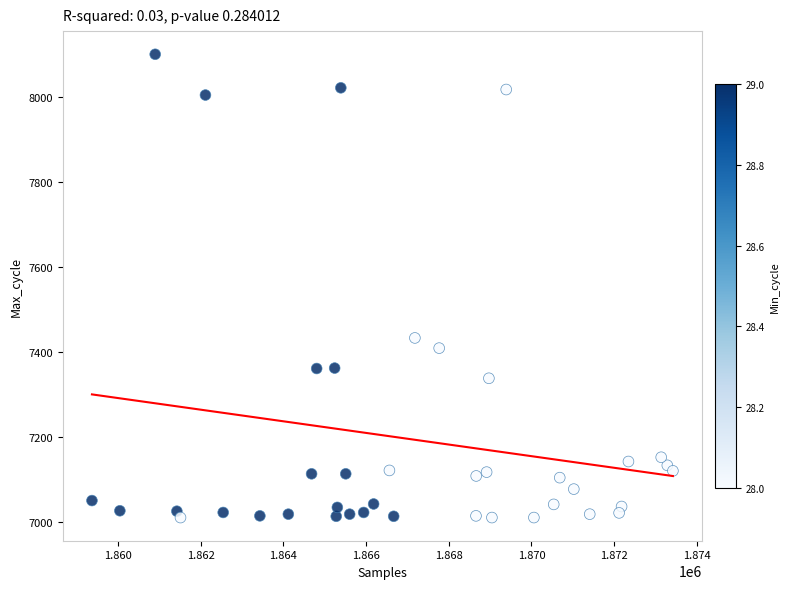

What Y value in the scatter plot is closest to 7555?

7433